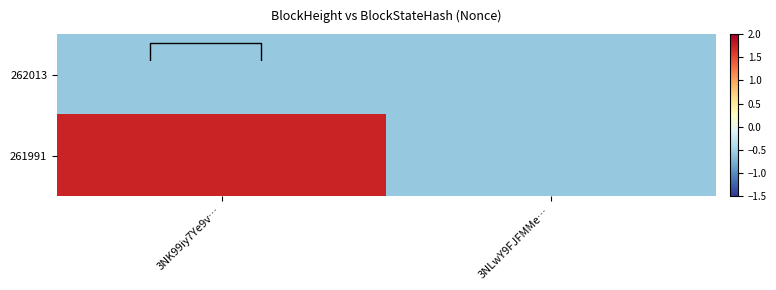

Is the value of 261991 at 3NK99iy7Ye9v… greater than the value of 262013 at 3NK99iy7Ye9v…?

Yes